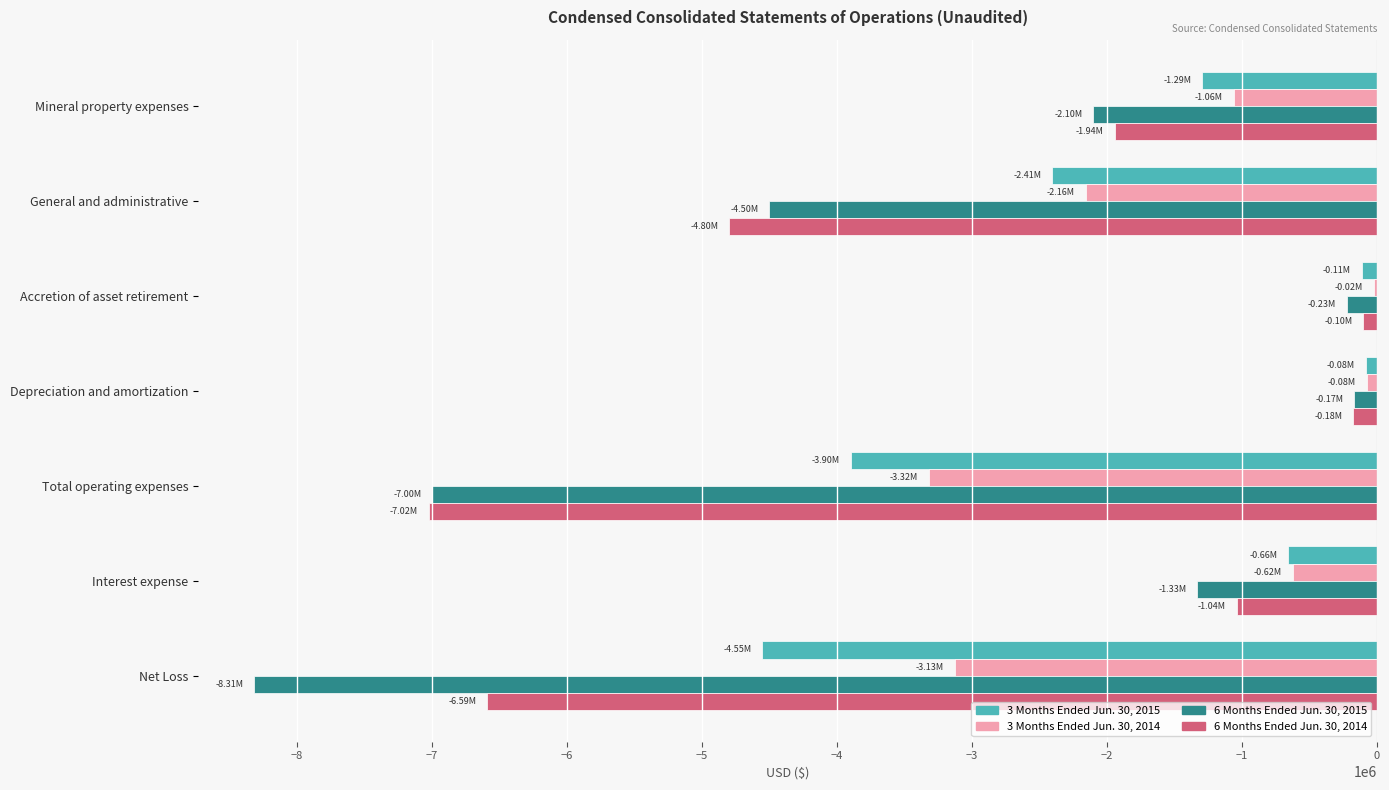

What is the sum of the 3 Months Ended Jun. 30, 2014 values at Total operating expenses and Interest expense?

-3942000